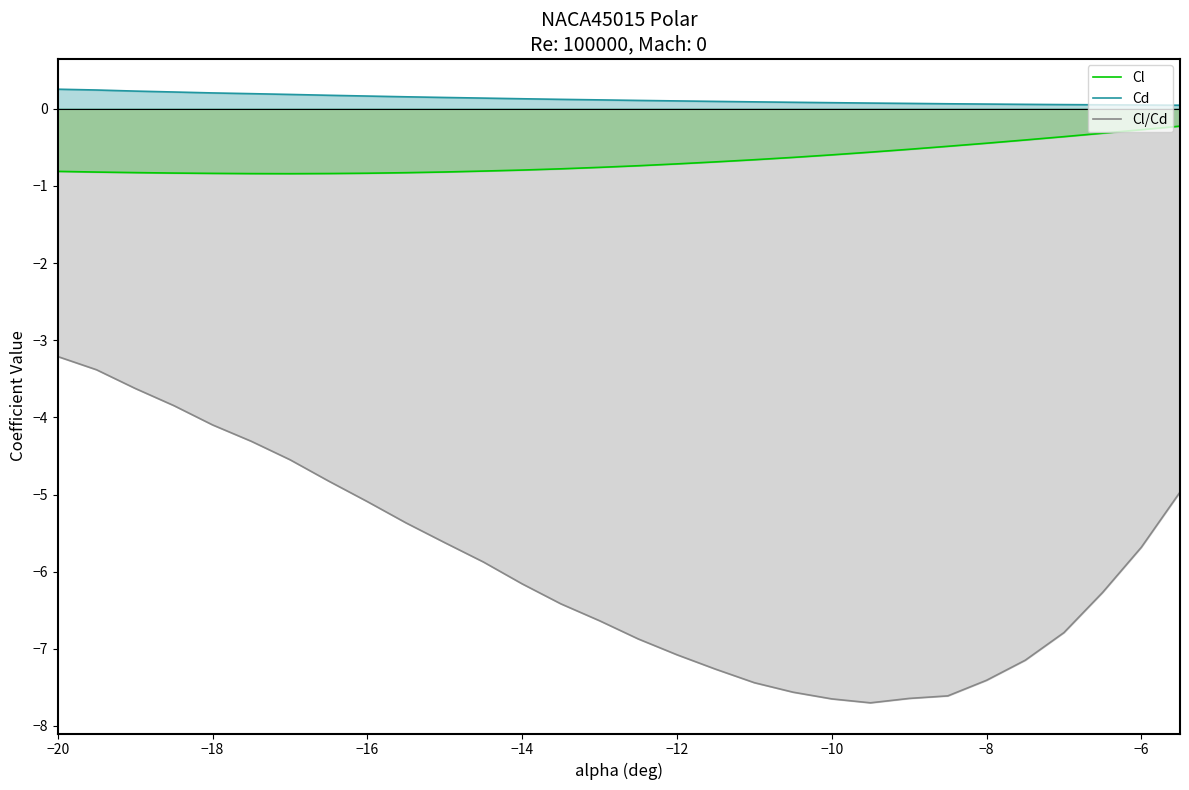

What is the total value across all series at −10?

-8.2